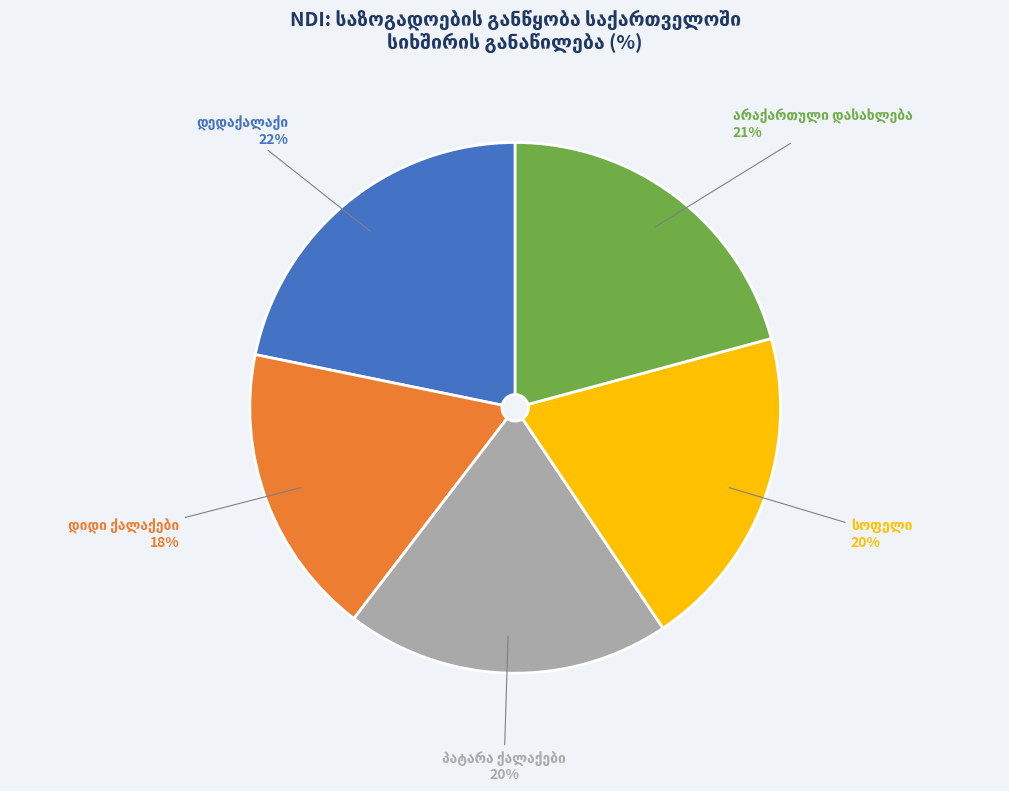

How many slices are in this pie chart?

5